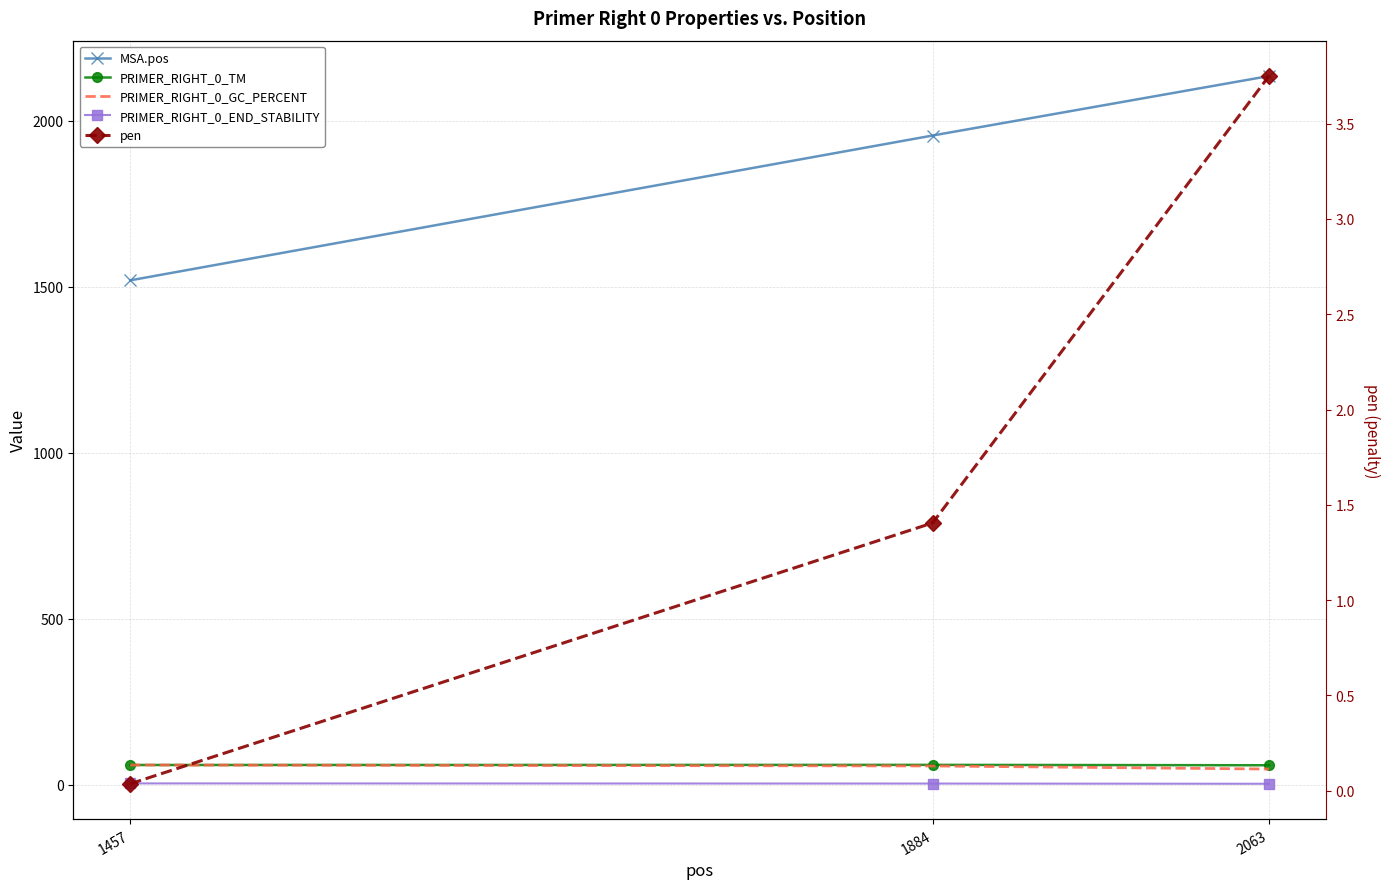

Where does the PRIMER_RIGHT_0_GC_PERCENT series first go above 57?

1457